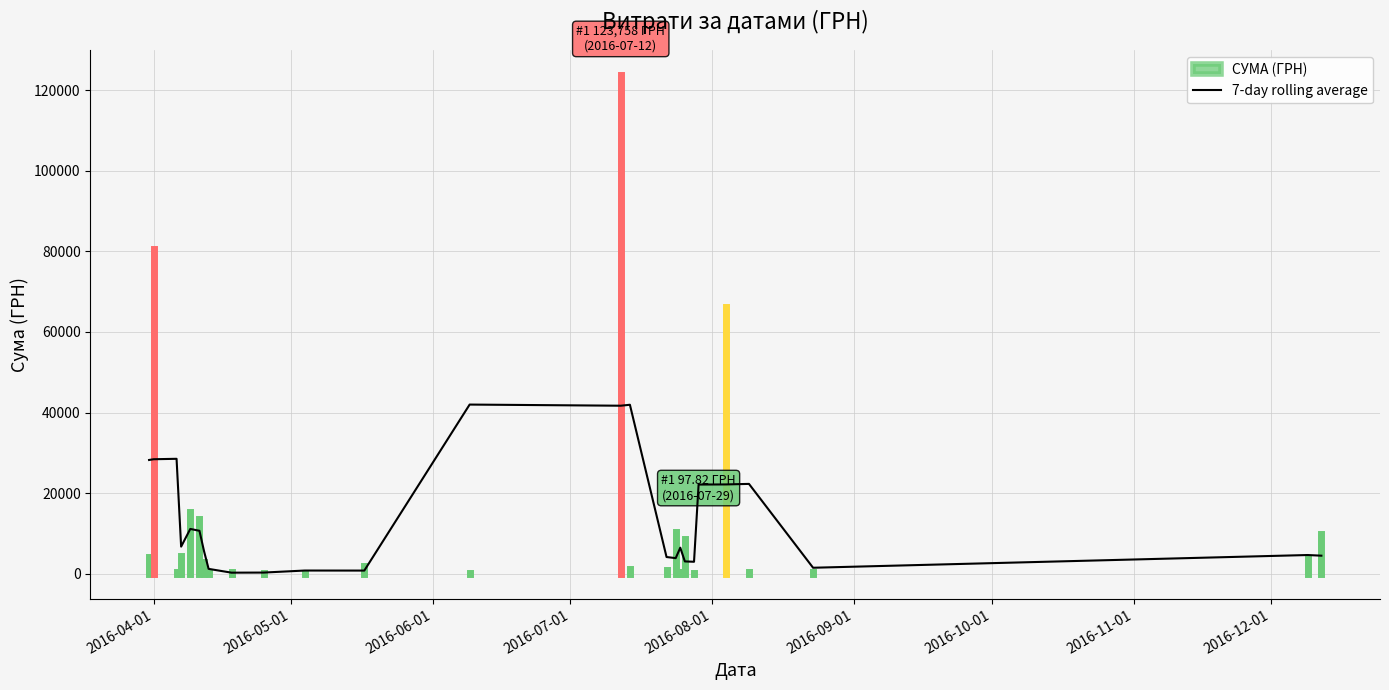

What is the highest value of the 7-day rolling average series?

41993.7